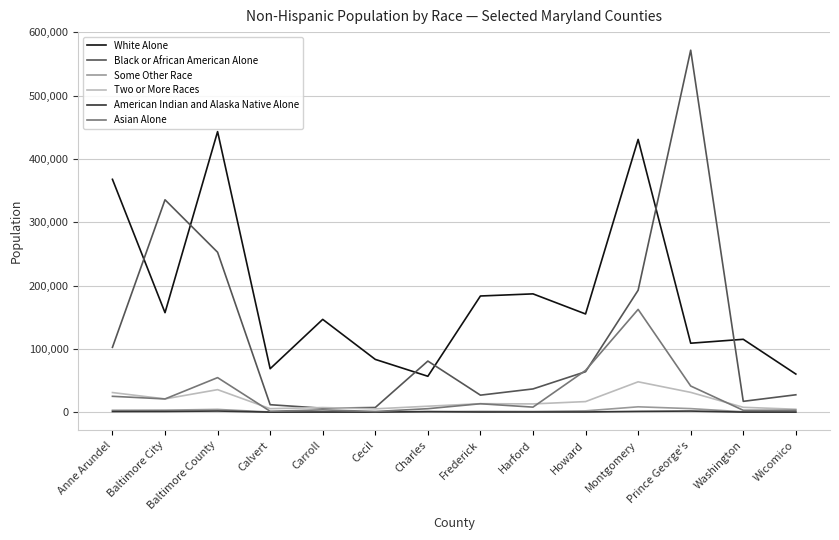

List the series in order of their peak value, highest first.

Black or African American Alone, White Alone, Asian Alone, Two or More Races, Some Other Race, American Indian and Alaska Native Alone